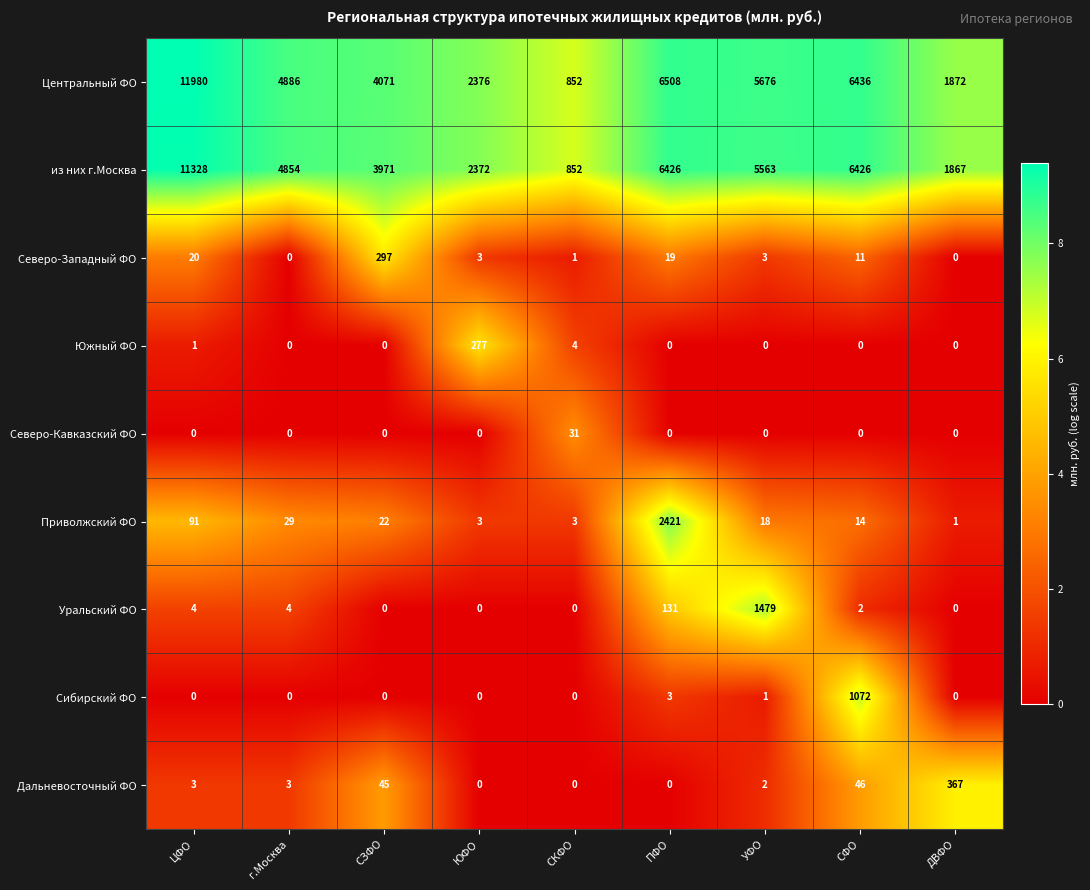

Which series changed the most between СКФО and СФО?

Центральный ФО